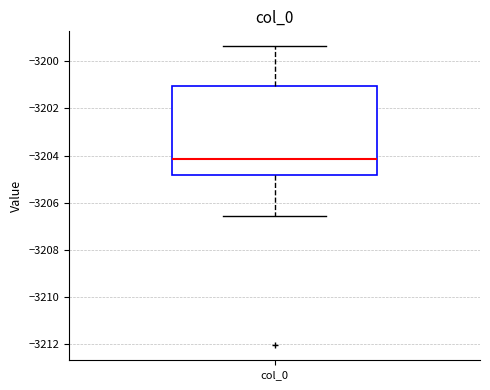

Transcribe this box plot: give where the median line is, the range the box spans, and where the two whiskers end, as read against the y-axis. The values are not printed on the chart, so give them approximately, as read against the axis.

median -3204.2, box -3204.8 to -3201.0, whiskers -3206.6 to -3199.4